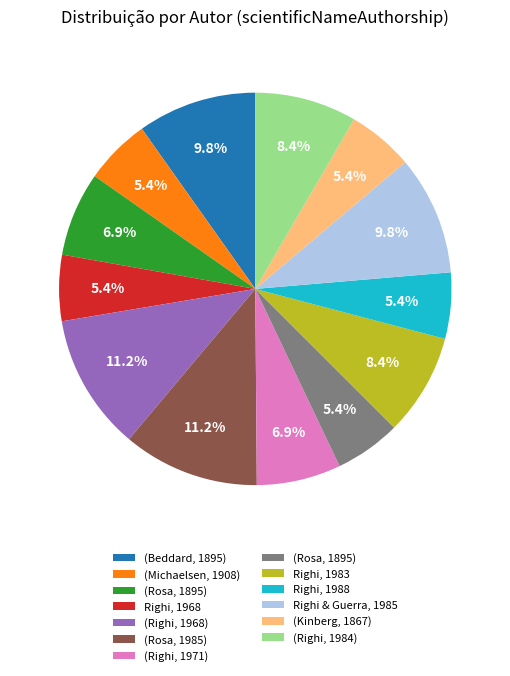

Is there a majority slice in this chart?

No